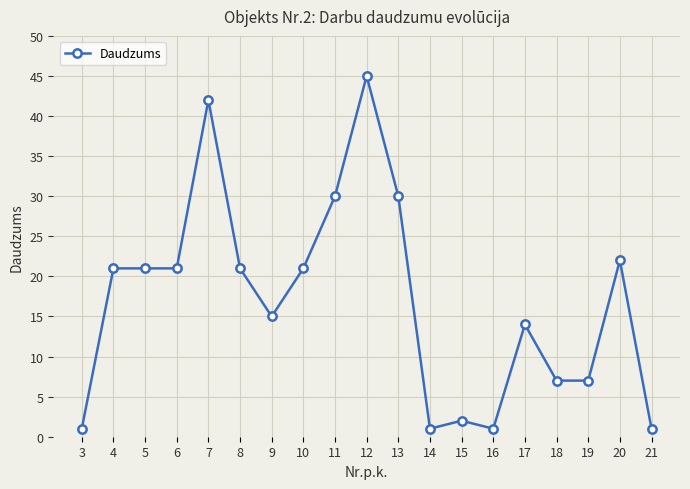

Which label corresponds to the largest value in the chart?

12